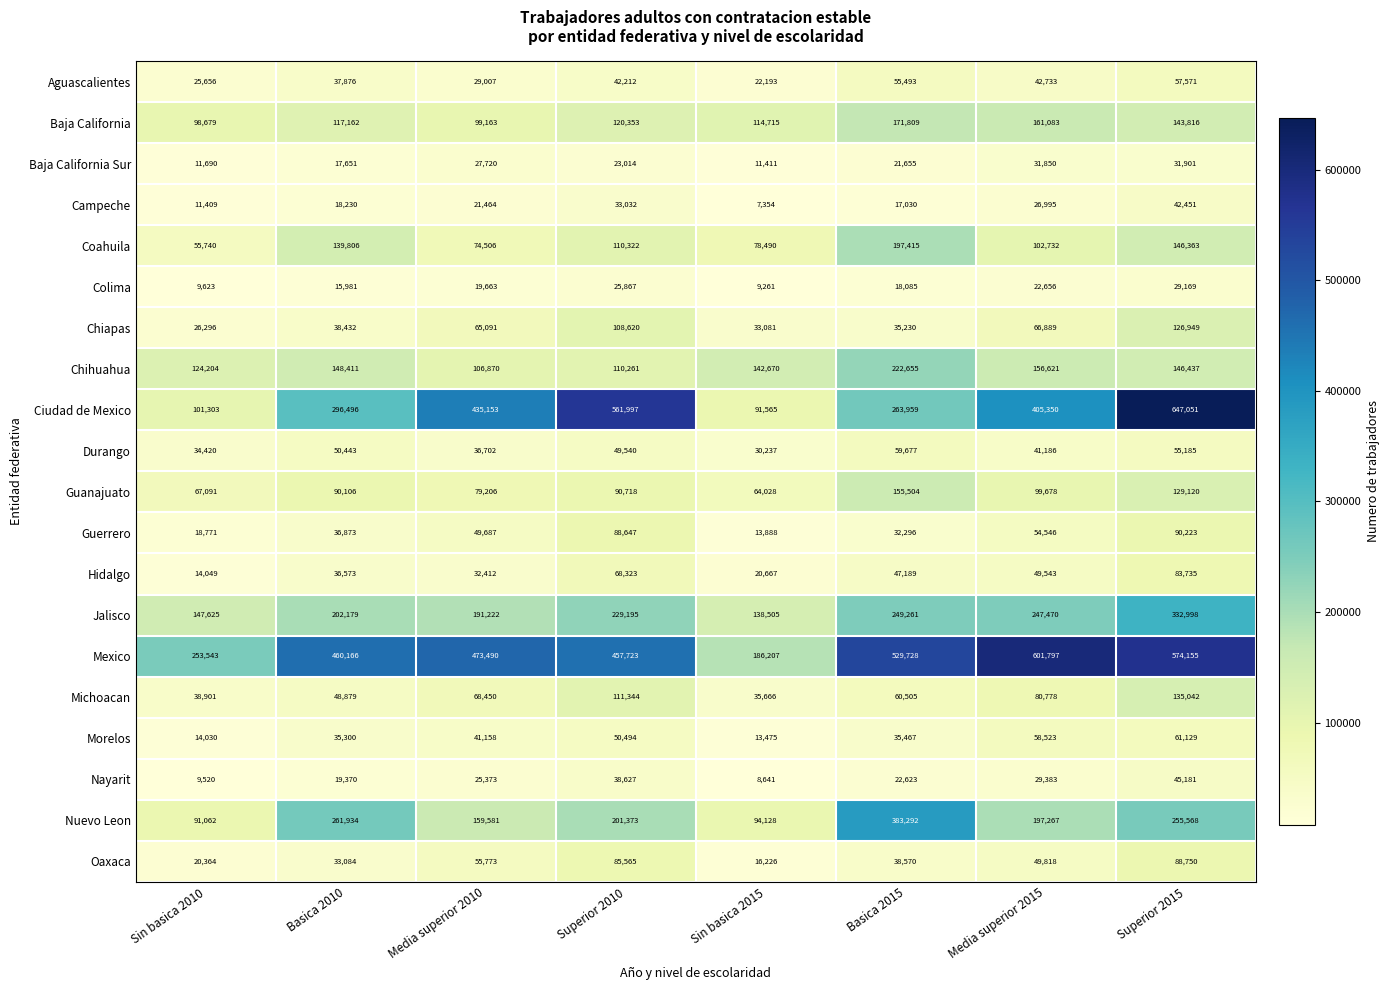

What is the difference between the maximum and second lowest values in the Nuevo Leon series?

289164